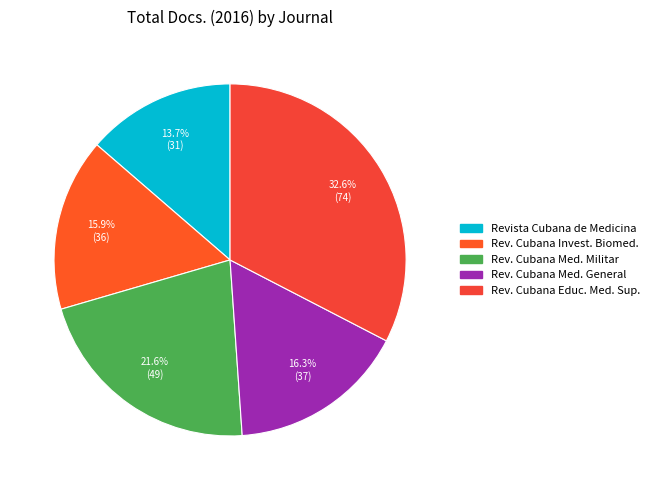

How many segments does this pie chart have?

5